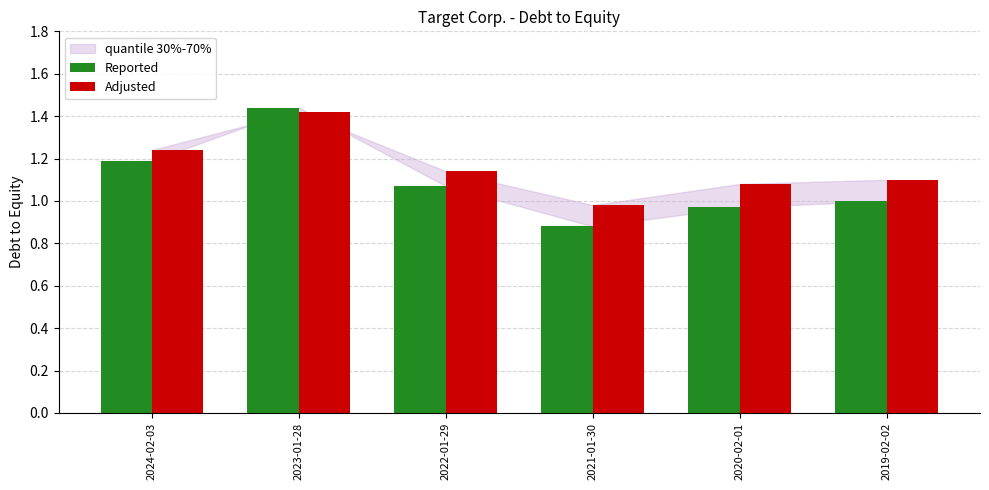

Rank the categories by Adjusted value from lowest to highest.

2021-01-30, 2020-02-01, 2019-02-02, 2022-01-29, 2024-02-03, 2023-01-28